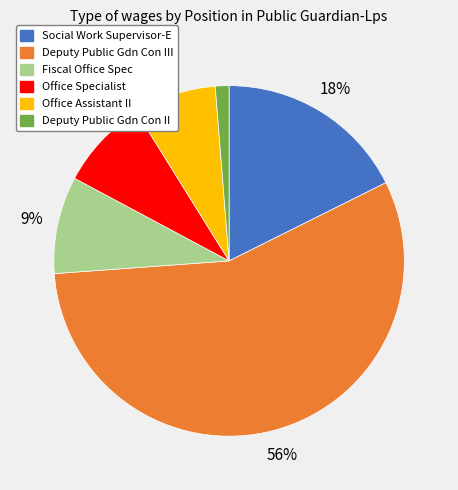

The Deputy Public Gdn Con III slice represents 67% of the pie. True or false?

False